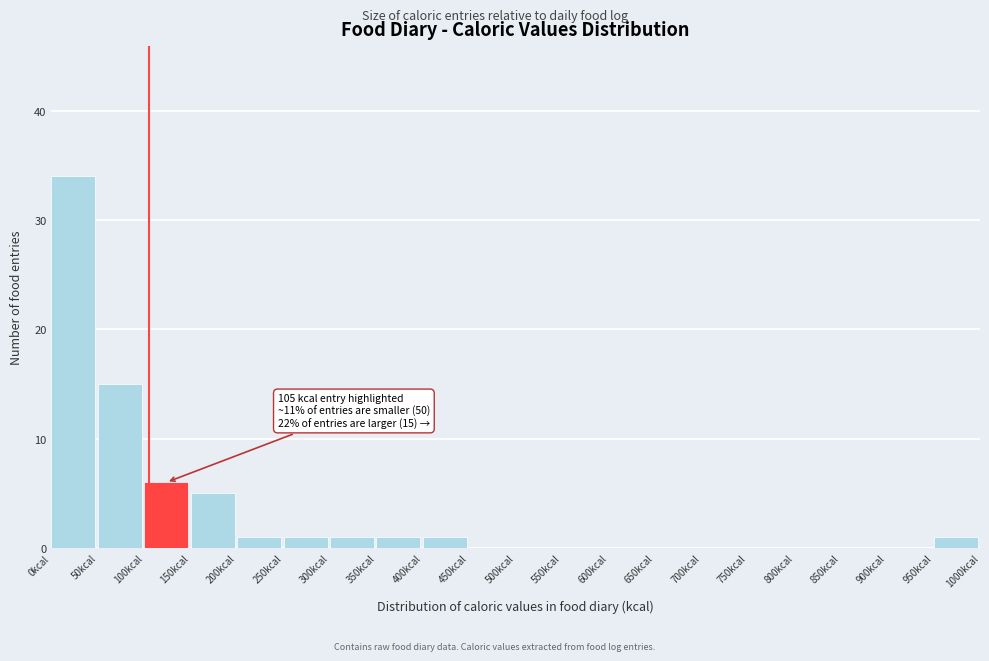

Over which range of the x-axis is the bar tallest?

0 to 50